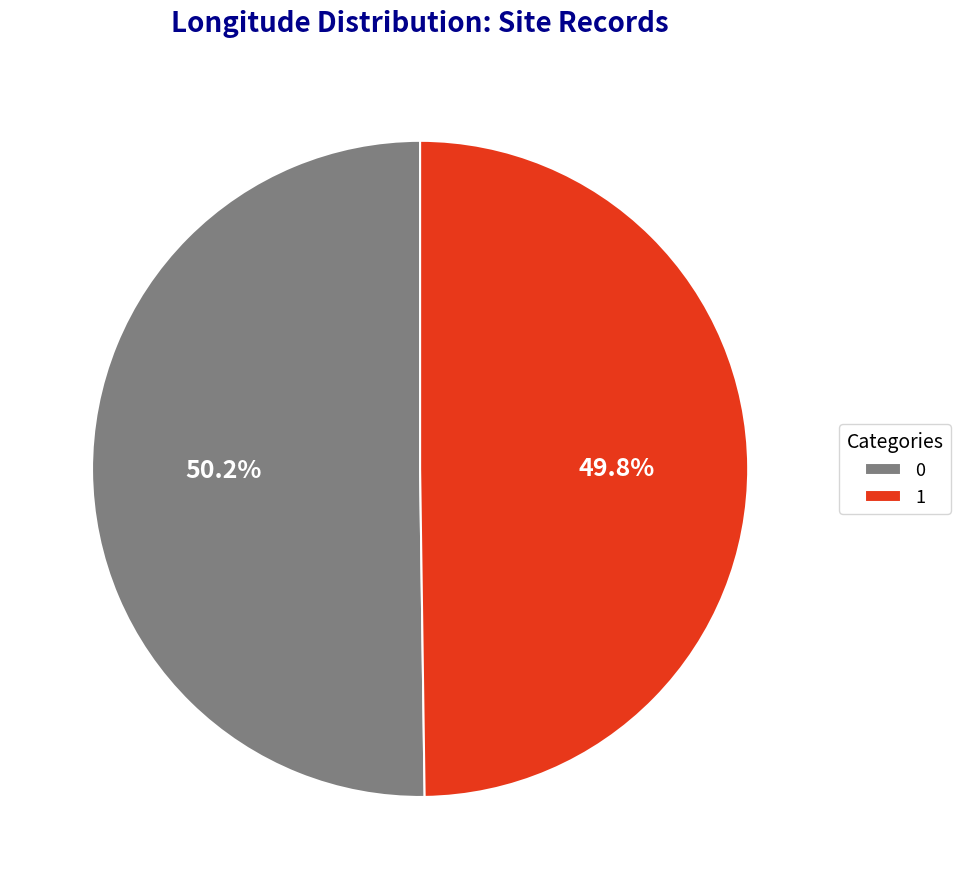

How much of the chart is everything except 0?

49.8%